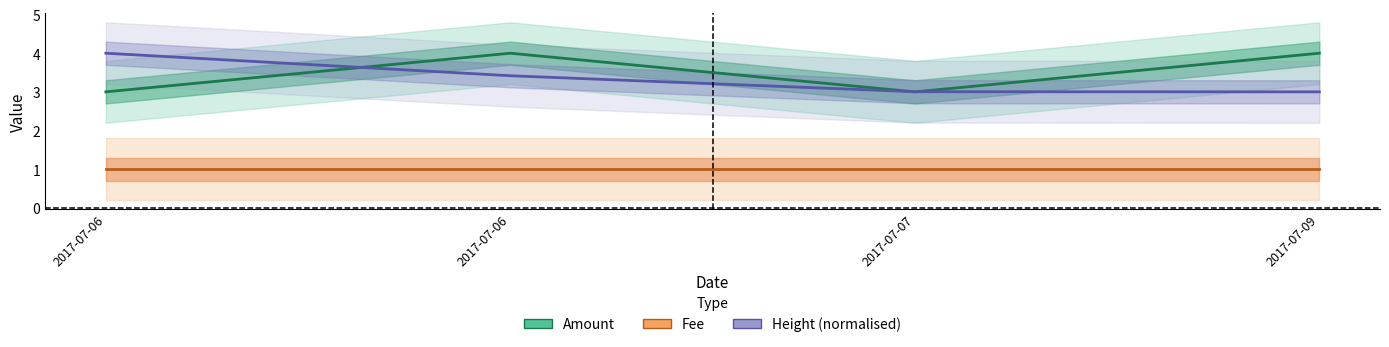

What is the sum of all Fee values?

4.0